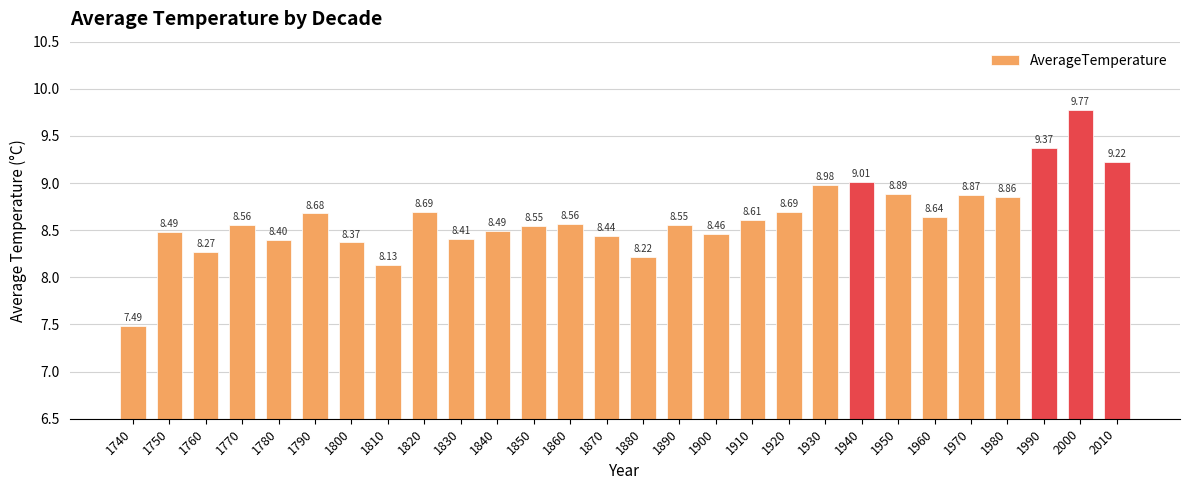

True or false: the data shows 9.0 at 1940.

True